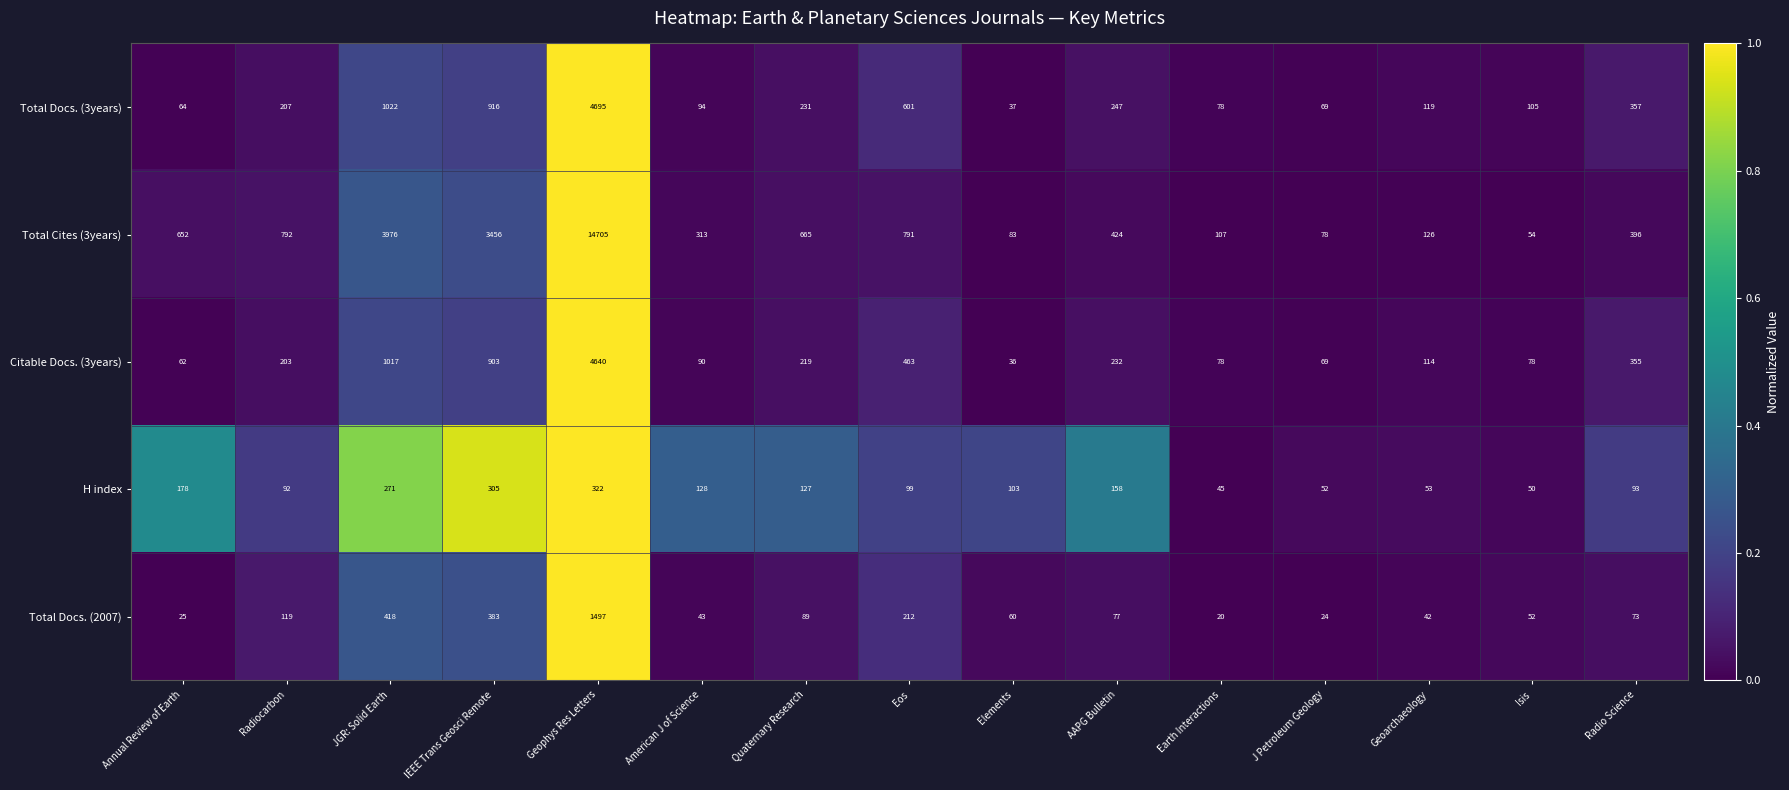

True or false: Total Docs. (2007) has a value of 2365 at Geophys Res Letters.

False